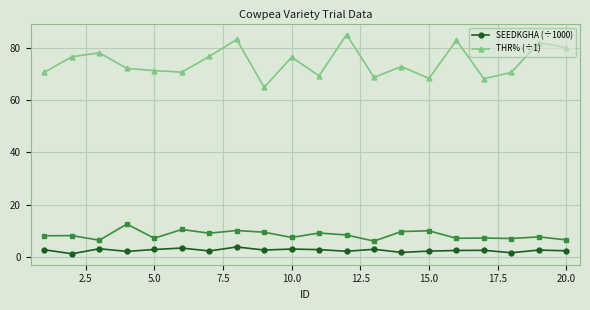

Which series has the largest total across all categories?

THR% (÷1)